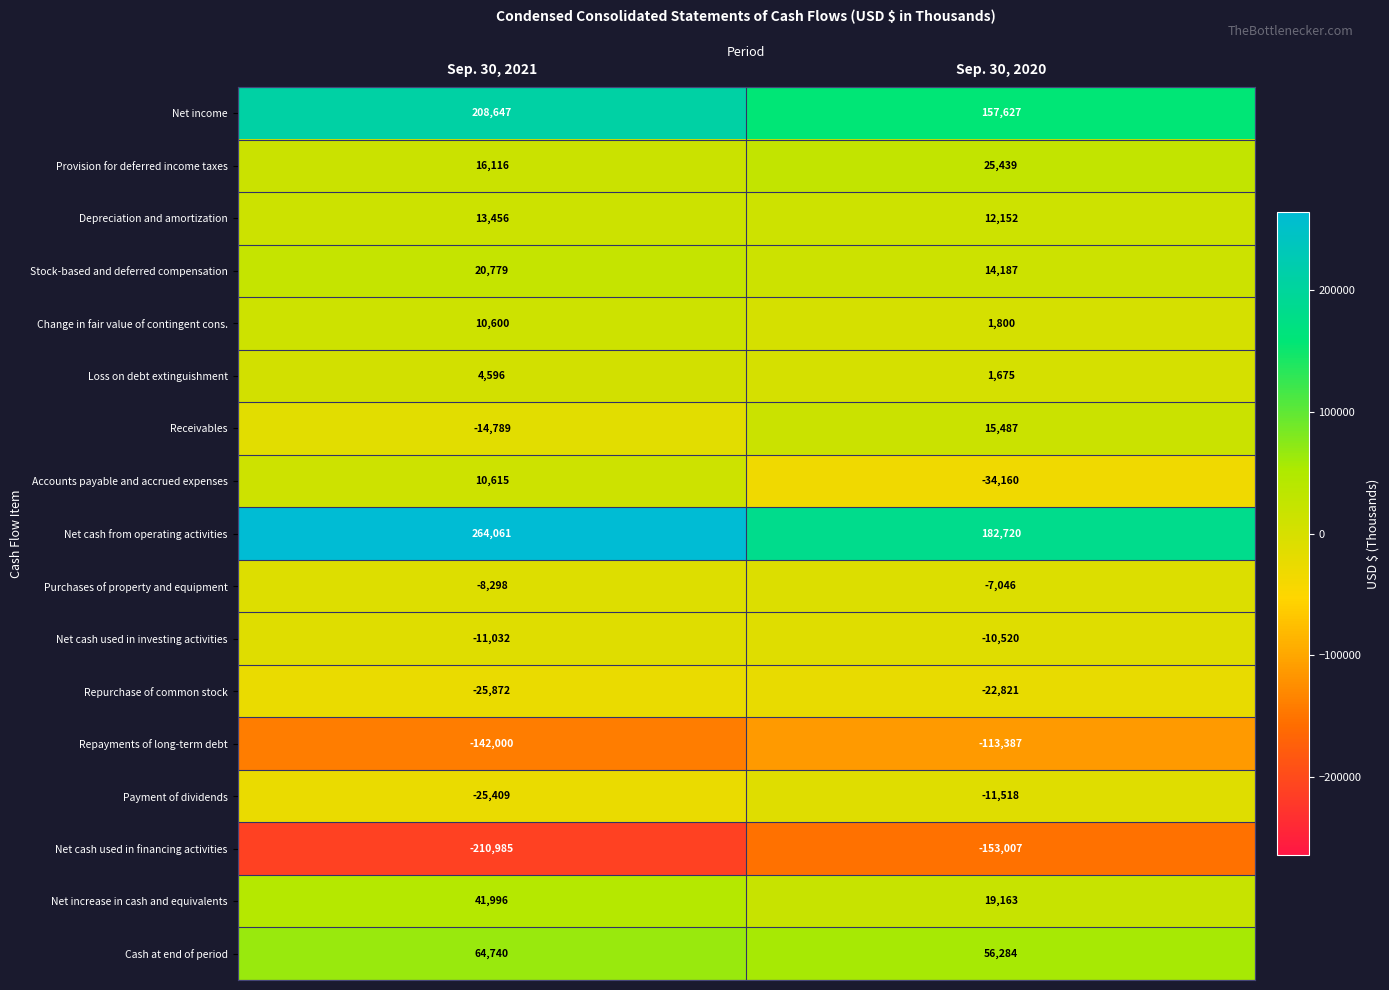

At which category is the sum across all series the highest?

Sep. 30, 2021